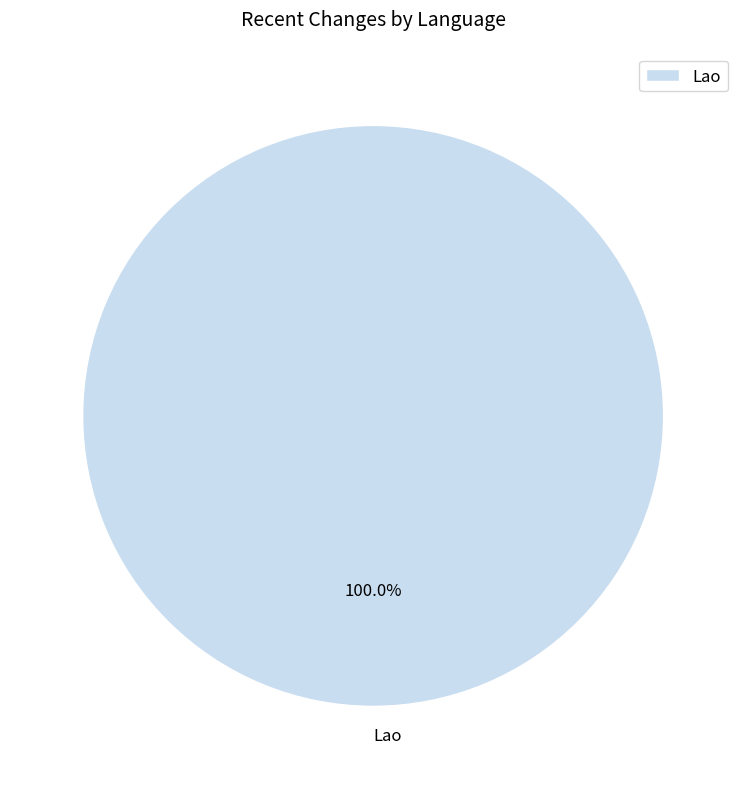

Is it true that Lao is 100% of the pie?

True